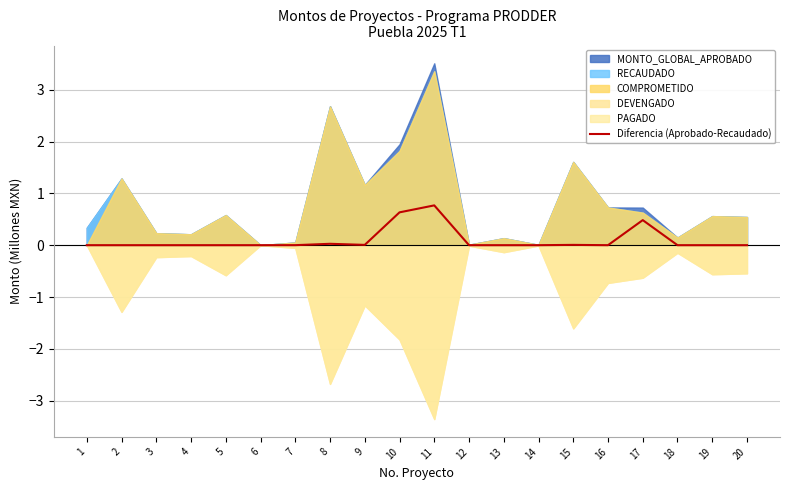

Is it true that Diferencia (Aprobado-Recaudado) equals 0.4 at 13?

False